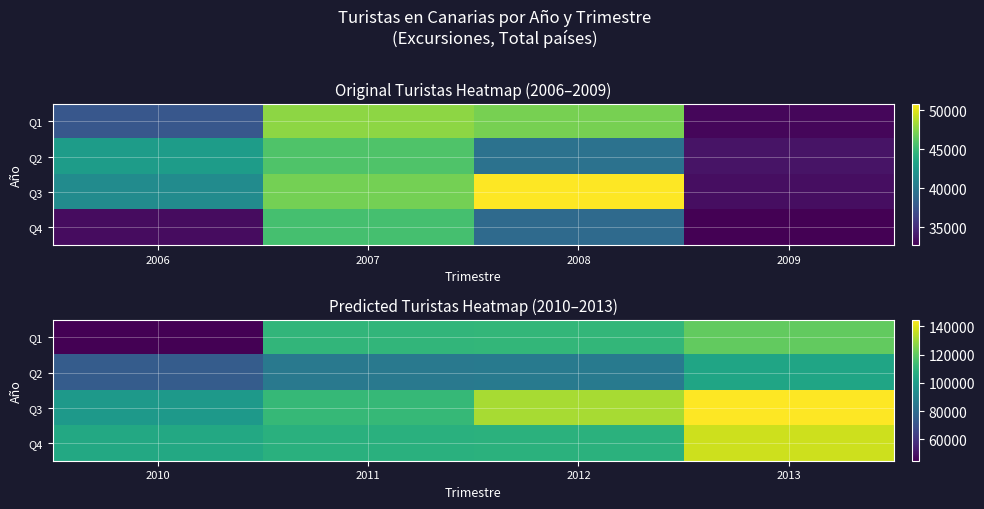

Is the value of Q1 at 2012 greater than the value of Q3 at 2011?

No